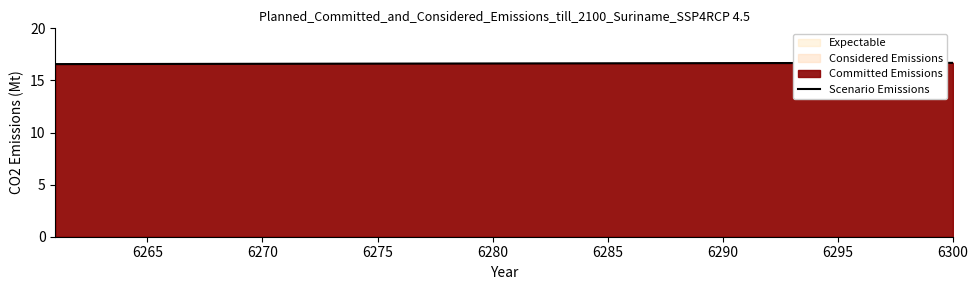

What is the smallest value displayed?

16.6